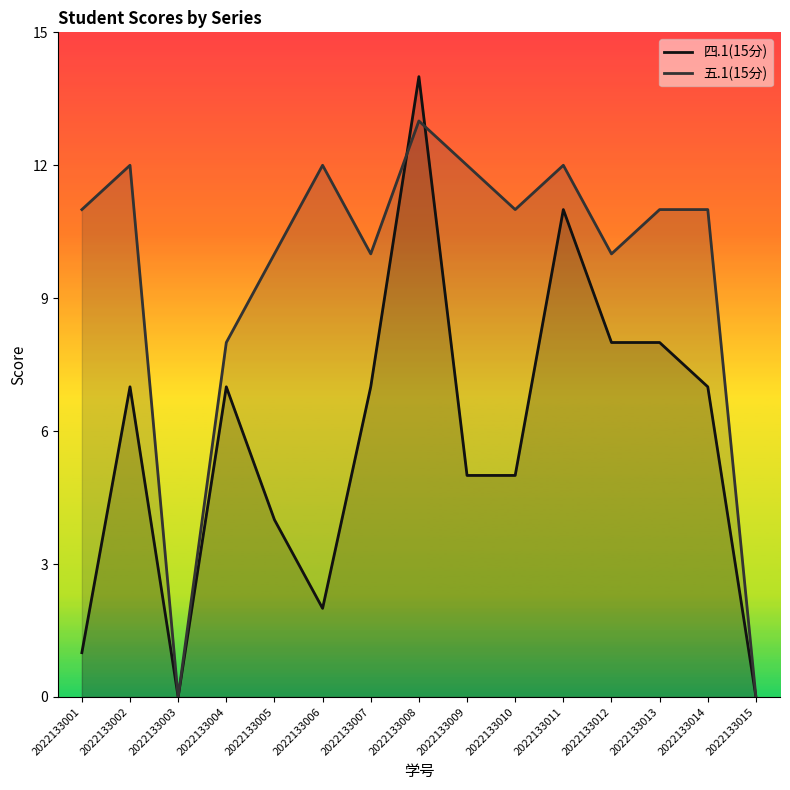

Reading left to right, list all the values displayed in this chart.

1	7	0	7	4	2	7	14	5	5	11	8	8	7	0